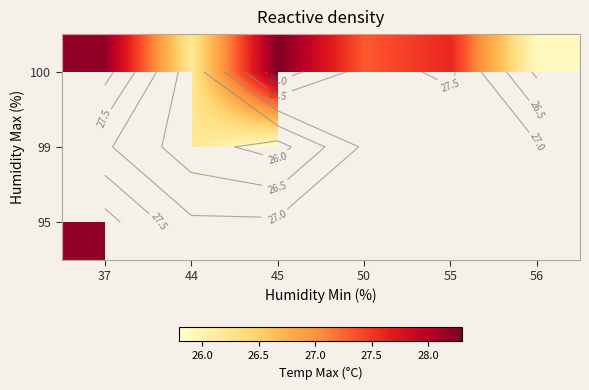

True or false: 100 has a value of 28.2 at 37.

True